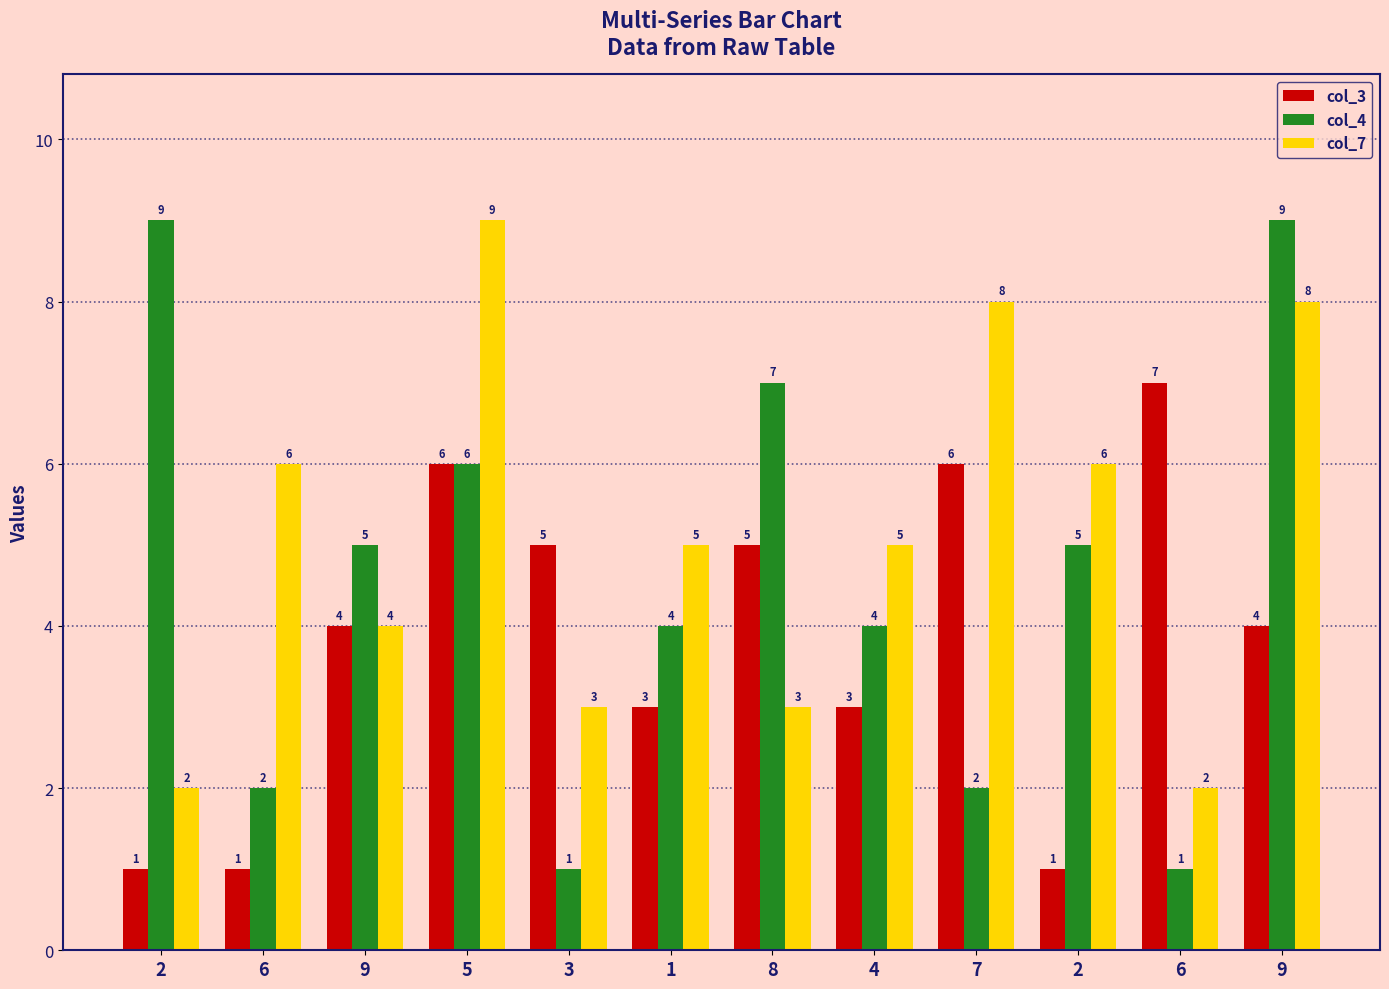

Are the bars grouped side by side (vs. stacked)?

Yes